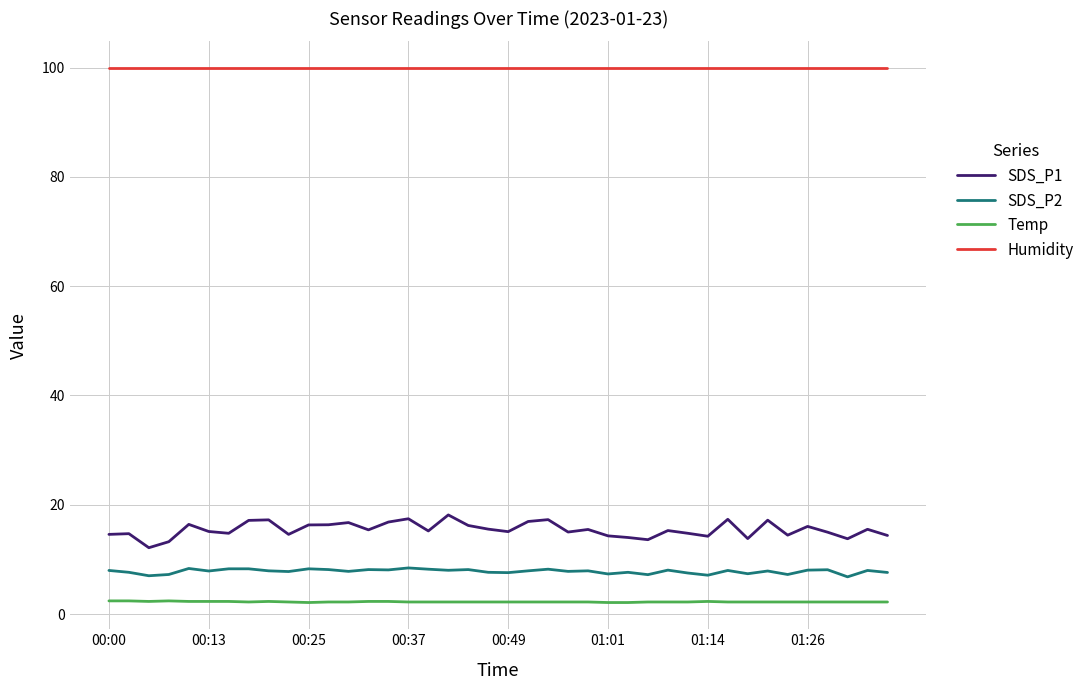

True or false: Temp and SDS_P2 cross at least once.

False